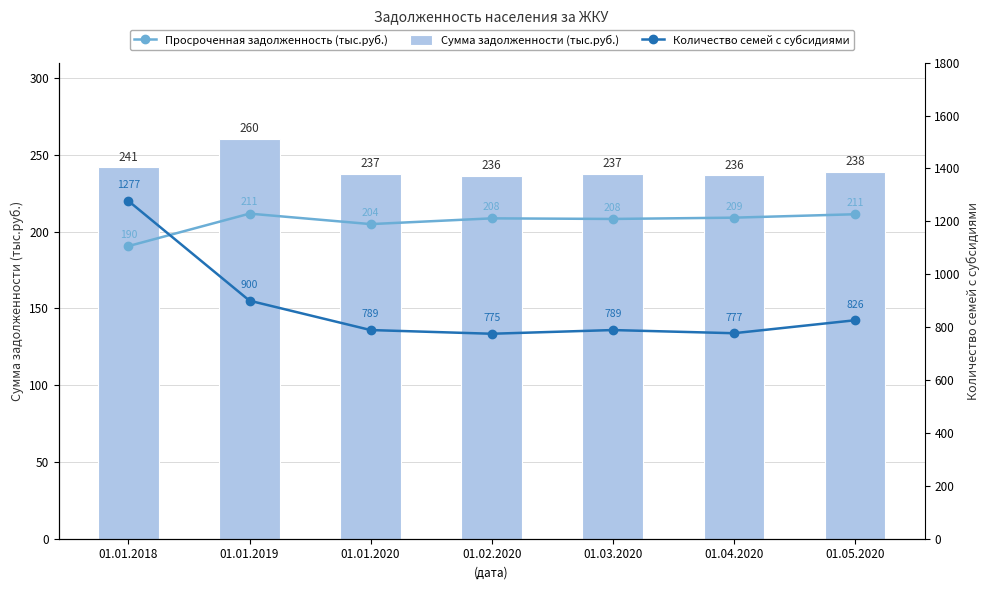

What is the label of the 2nd bar from the left?

01.01.2019